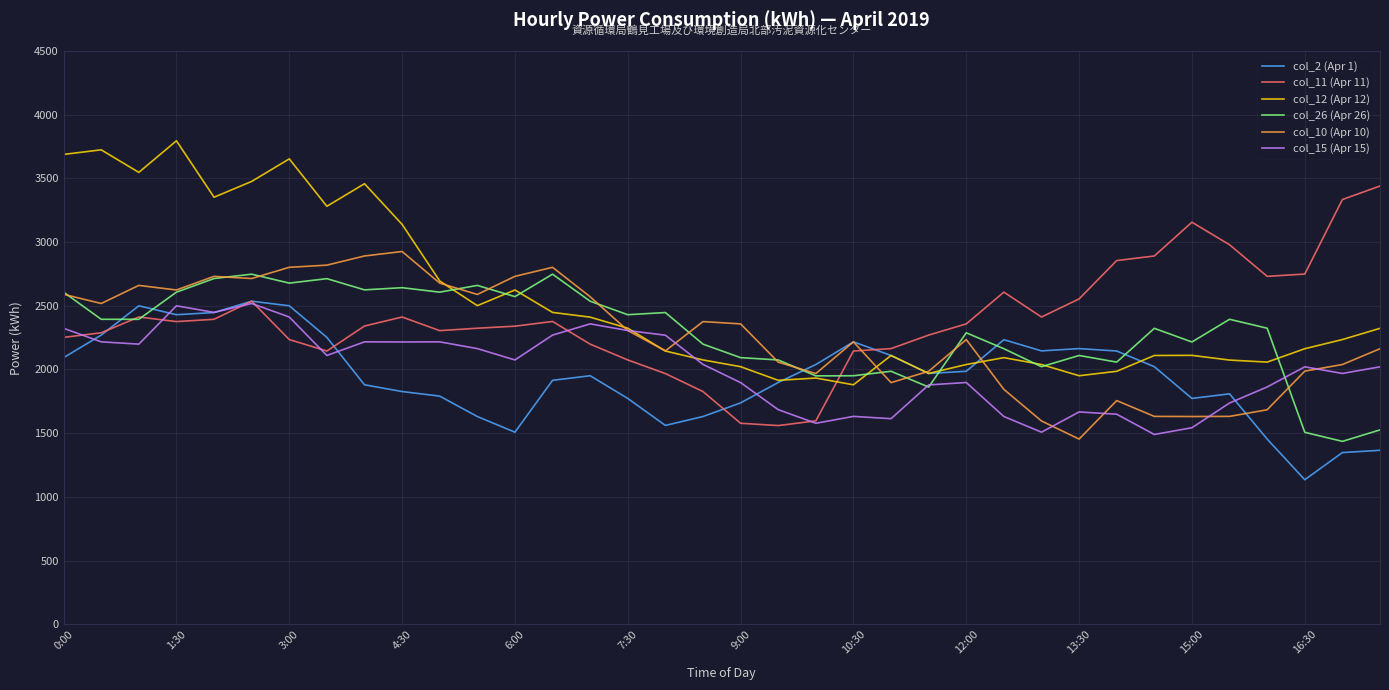

What is the smallest value displayed?

1135